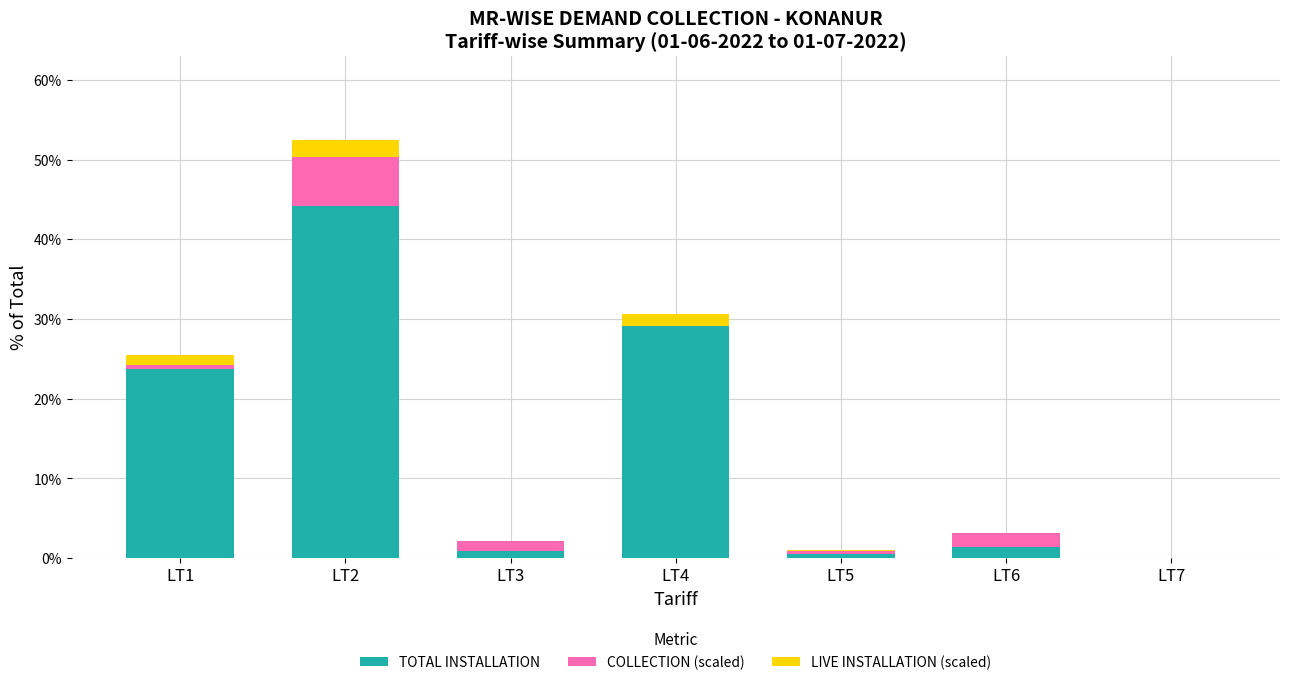

At which label is TOTAL INSTALLATION closest to 22?

LT1